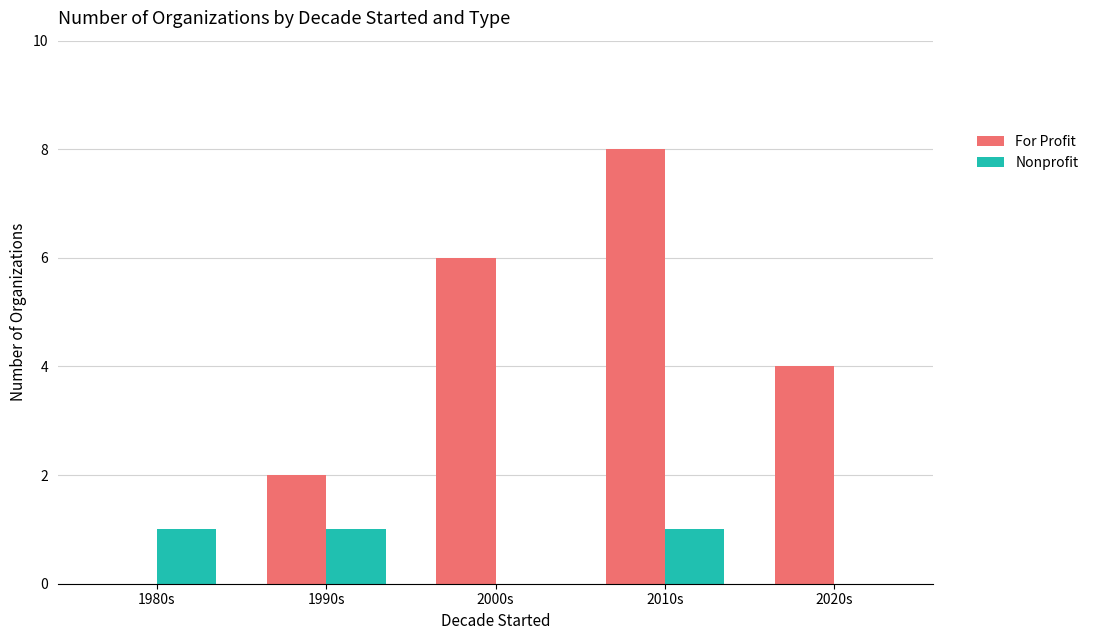

Reading right to left, extract all data points from this chart.

For Profit: 2020s=4	2010s=8	2000s=6	1990s=2	1980s=0
Nonprofit: 2020s=0	2010s=1	2000s=0	1990s=1	1980s=1